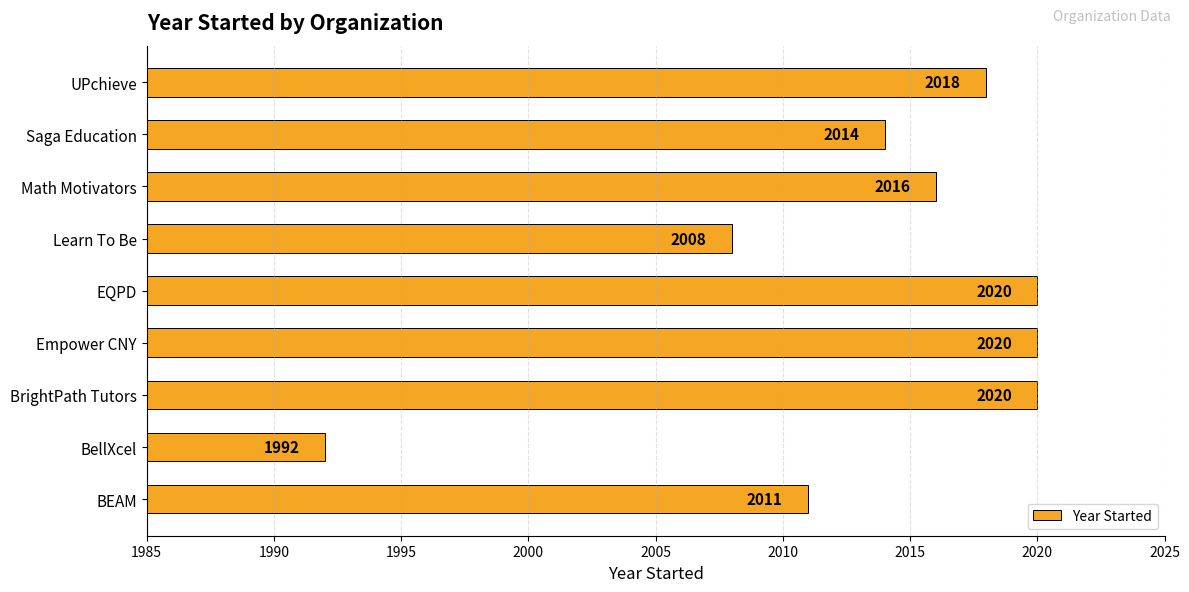

True or false: the data shows 2011 at BEAM.

True